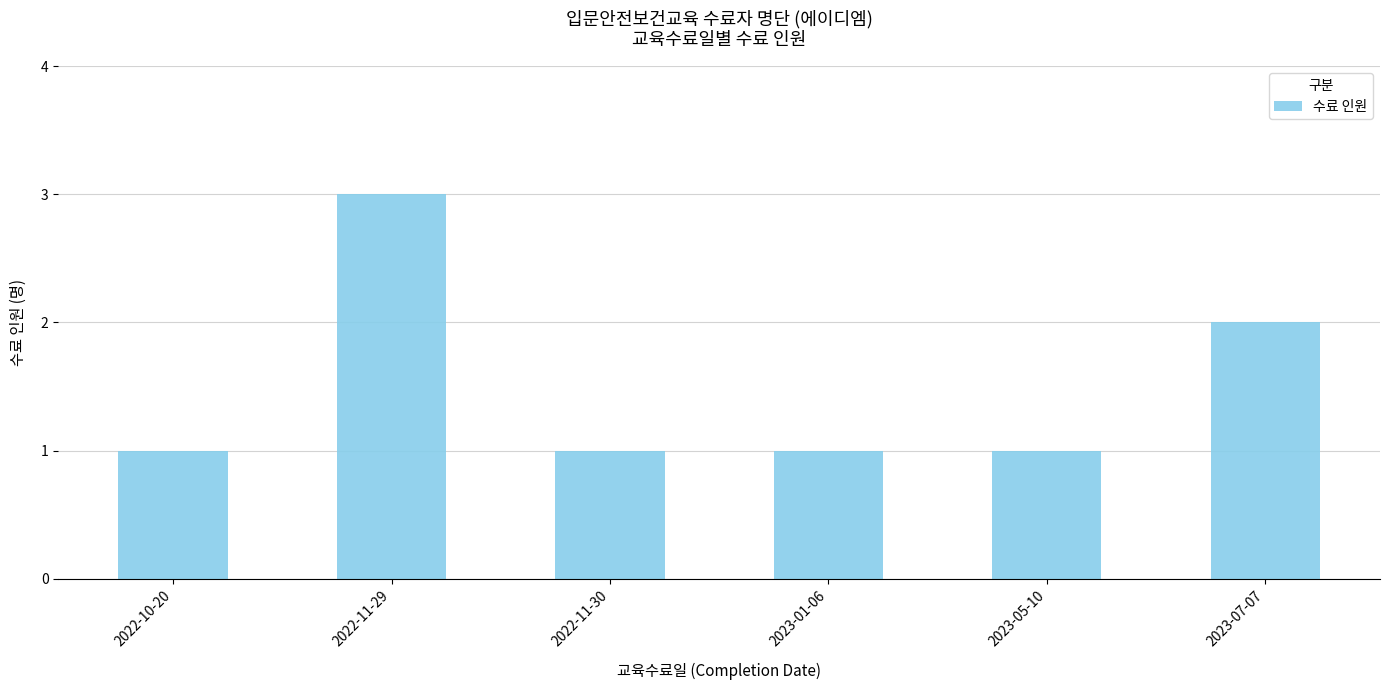

The chart shows a value of 1 at 2022-11-29. True or false?

False